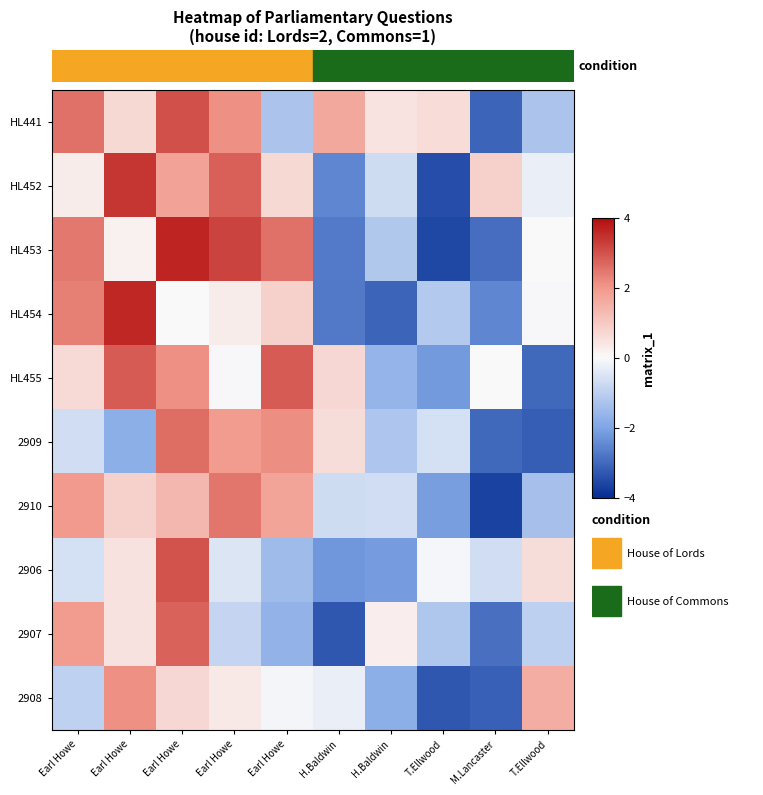

Count the number of data series in this chart.

10